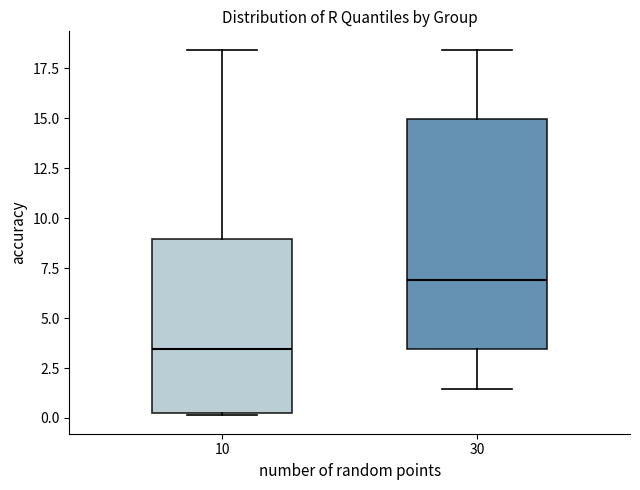

Where does the upper whisker of the box at x = 30 end on the y-axis? The values are not printed on the chart, so give them approximately, as read against the axis.

18.5